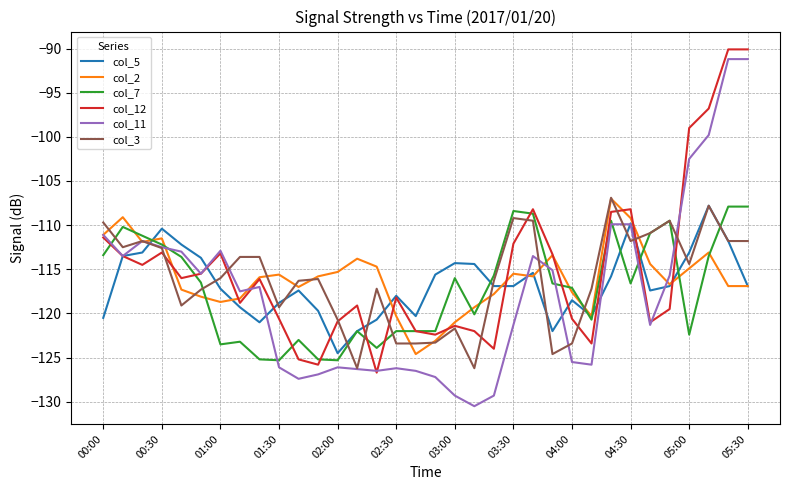

What is the lowest value of the col_12 series?

-126.7